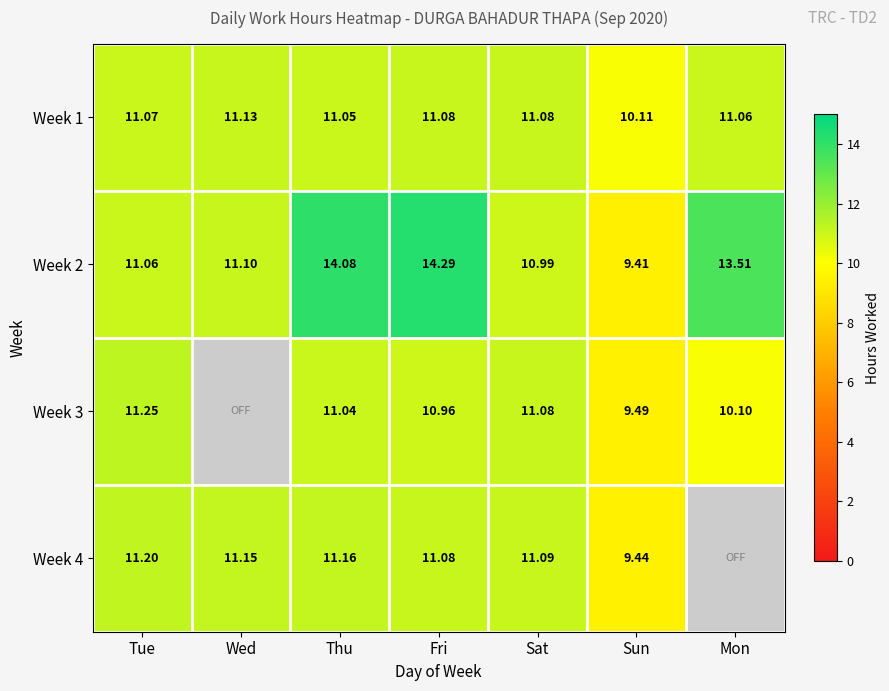

At which label does Week 2 reach its peak?

Fri